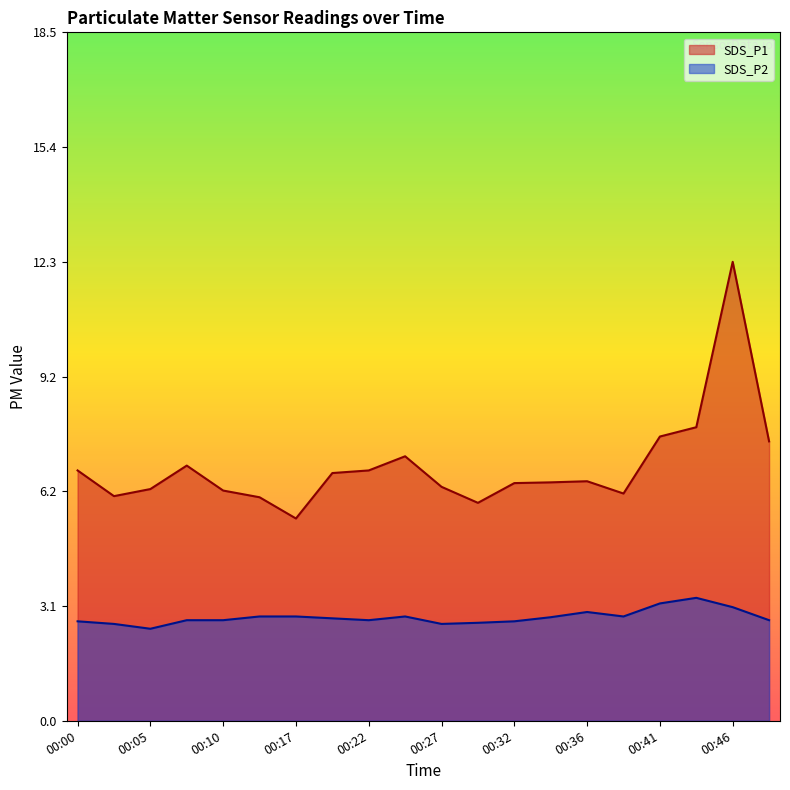

How many distinct data groups are displayed?

2